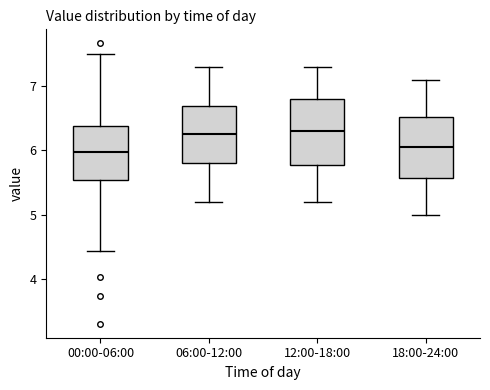

Reading left to right, read every box against the y-axis: the position of its median line, the range the box covers, and the ends of its whiskers. The values are not printed on the chart, so give them approximately, as read against the axis.

00:00-06:00: median 6.0, box 5.5 to 6.4, whiskers 4.4 to 7.5
06:00-12:00: median 6.3, box 5.8 to 6.7, whiskers 5.2 to 7.3
12:00-18:00: median 6.3, box 5.8 to 6.8, whiskers 5.2 to 7.3
18:00-24:00: median 6.1, box 5.6 to 6.5, whiskers 5.0 to 7.1